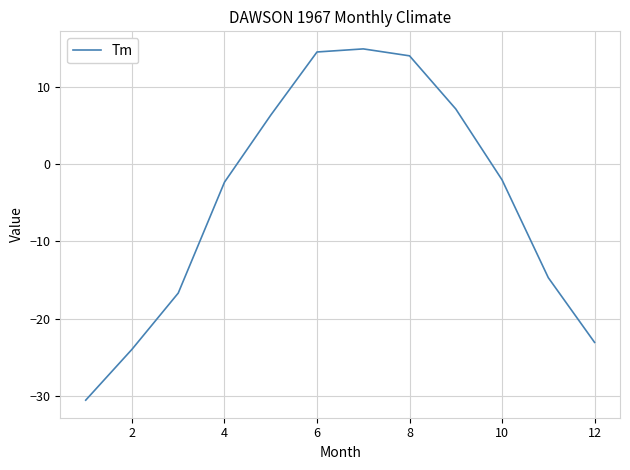

What is the difference between the maximum and minimum values?

45.6